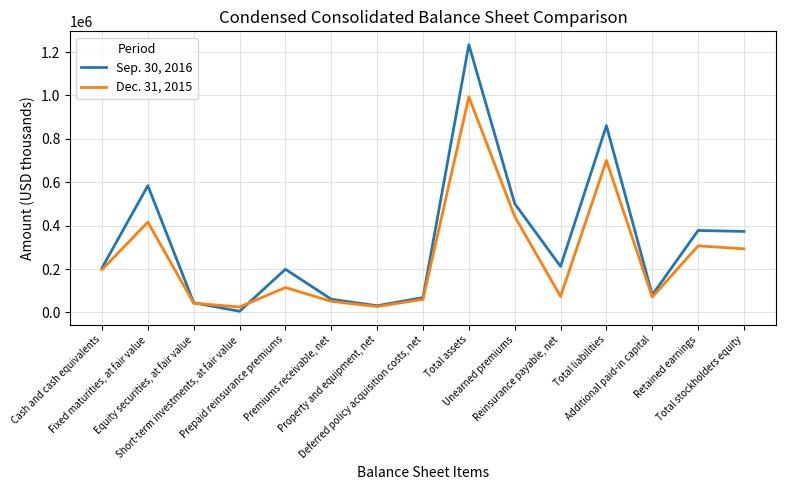

Does the chart display data point markers on the line(s)?

No